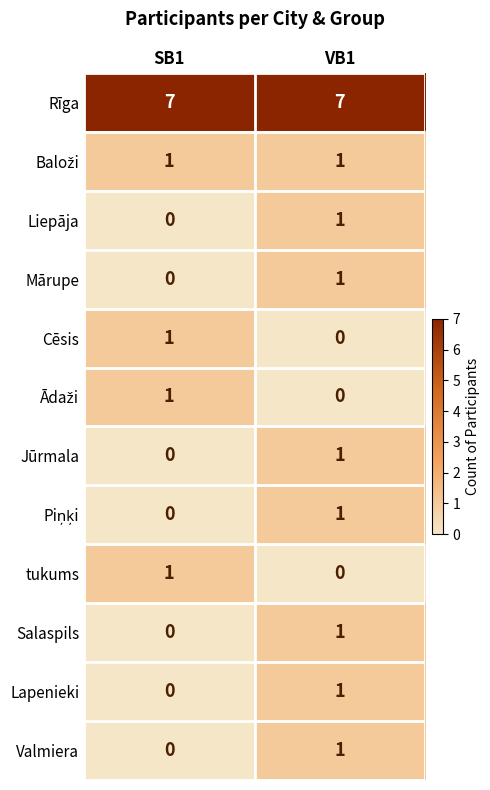

What is the spread (max minus min) of values at VB1?

7